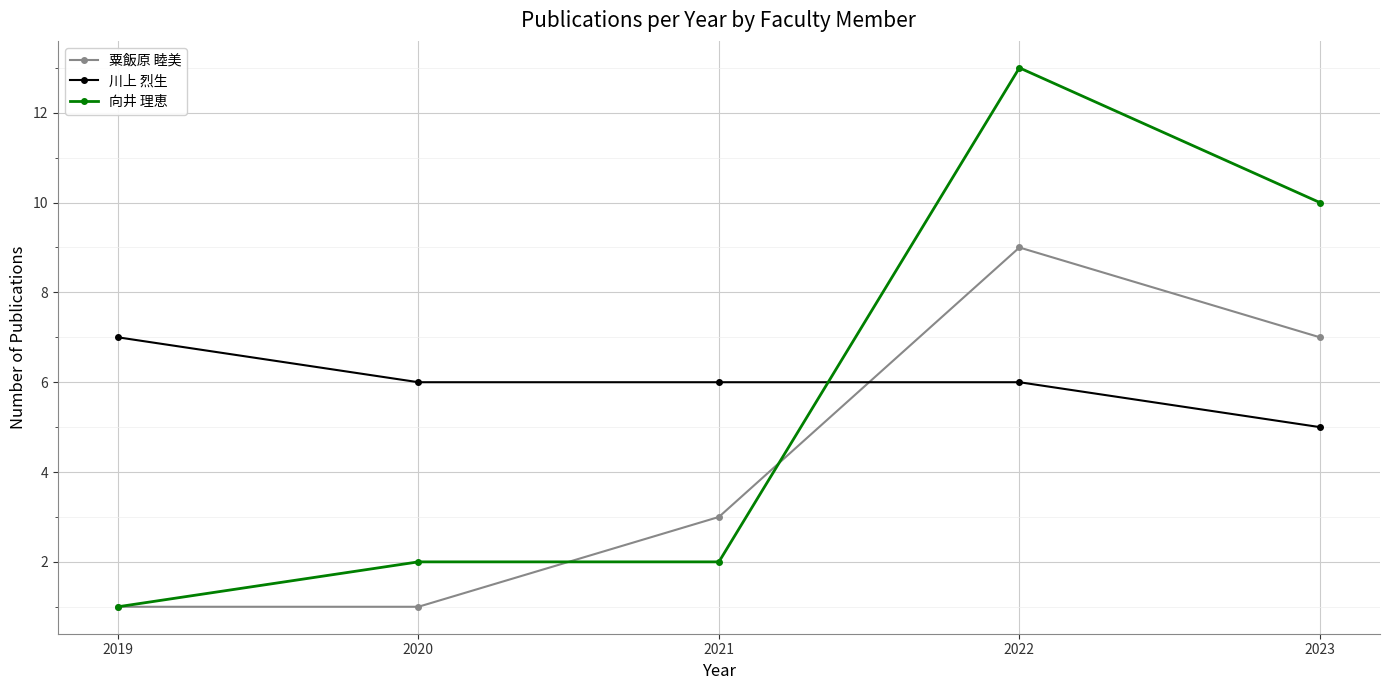

Reading left to right, what are all the values shown in this chart?

粟飯原 睦美: 1	1	3	9	7
川上 烈生: 7	6	6	6	5
向井 理恵: 1	2	2	13	10